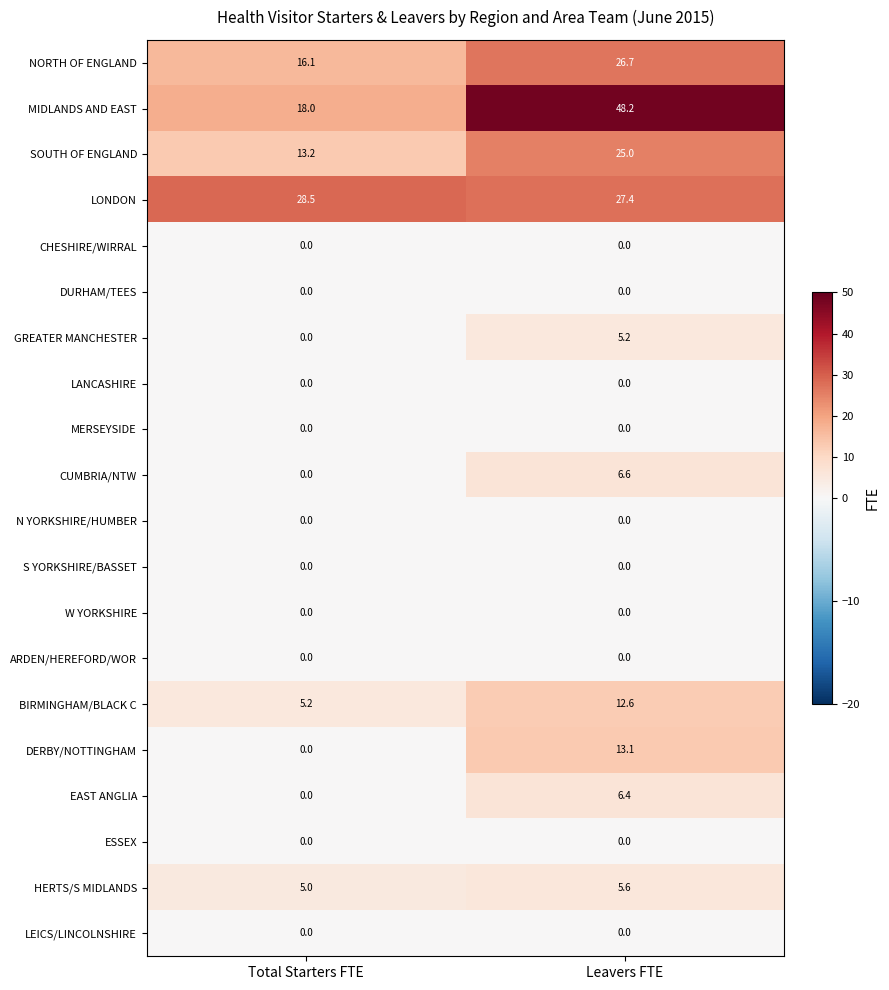

At how many categories does at least one series exceed 42?

1